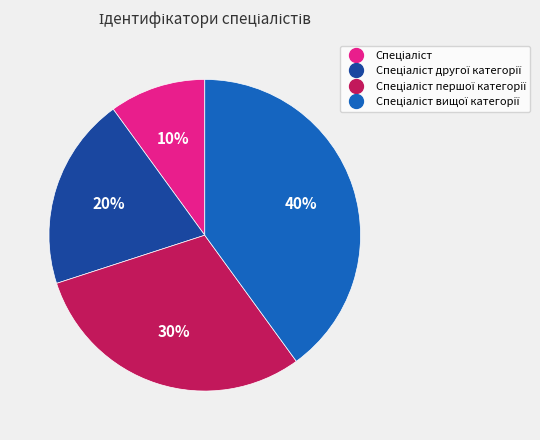

Is there a majority slice in this chart?

No